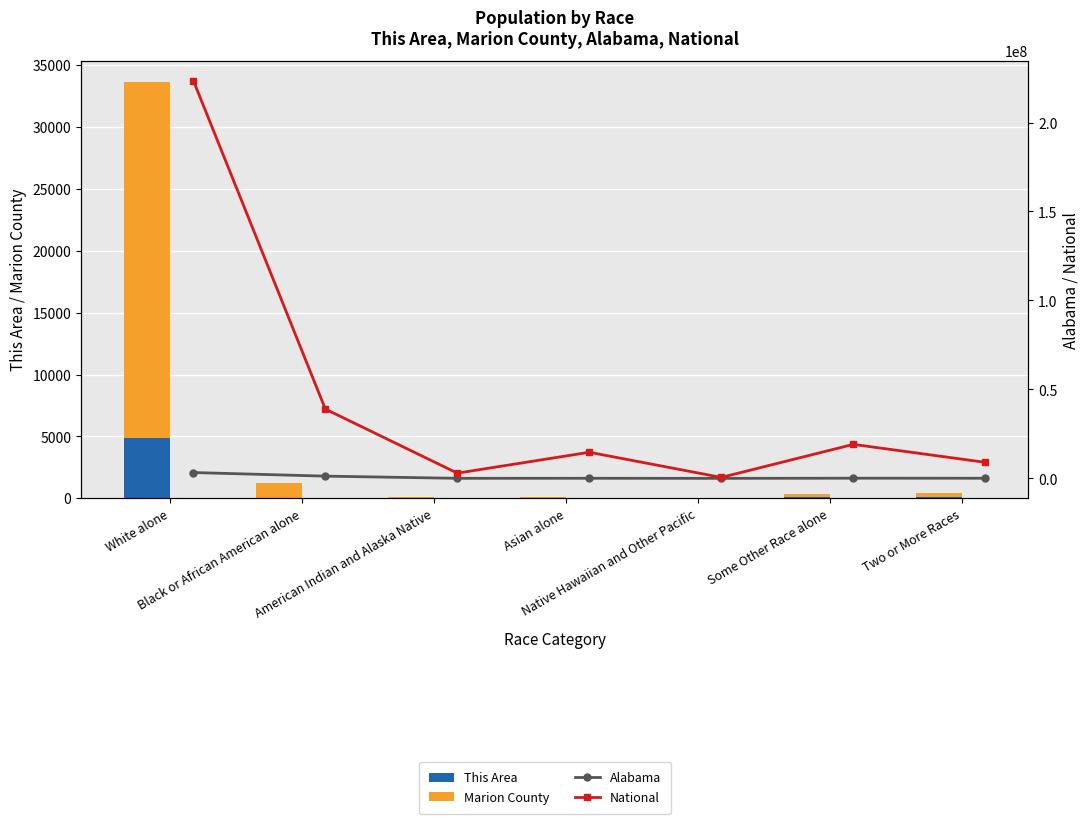

Which series has the largest total across all categories?

National